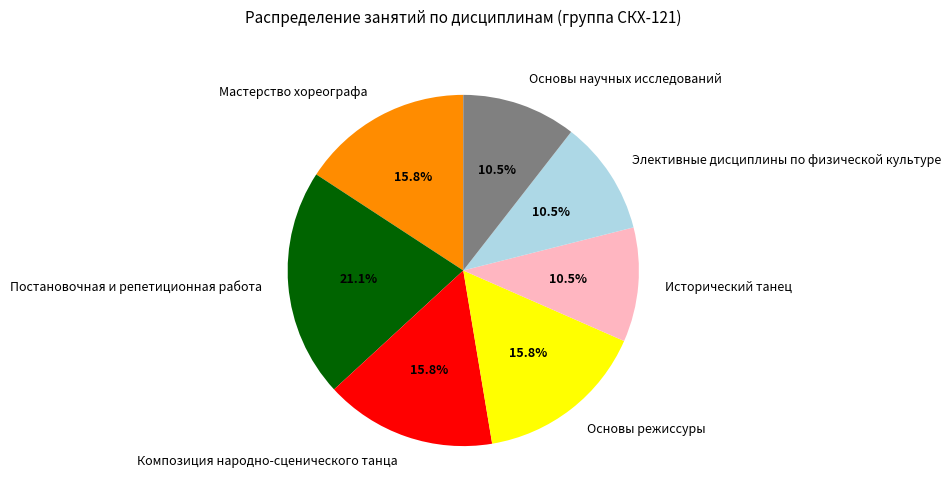

Which slice is the largest?

Постановочная и репетиционная работа